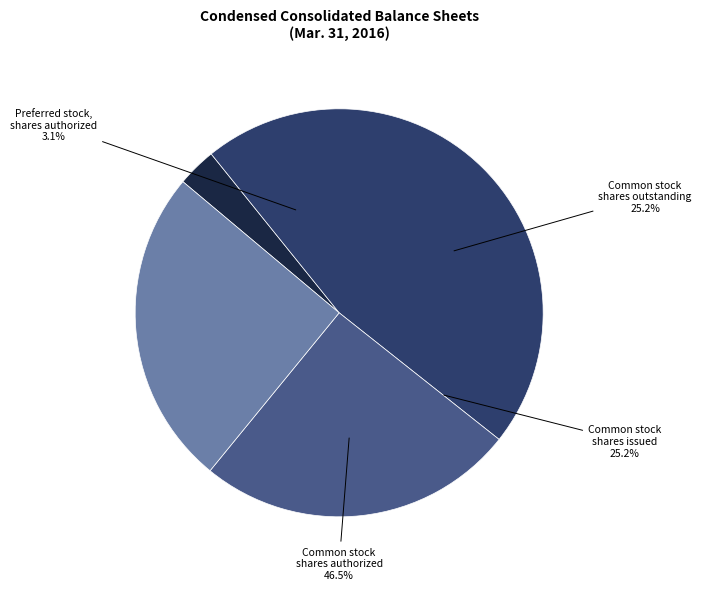

Rank the categories by value from lowest to highest.

Preferred stock, shares authorized, Common stock shares outstanding, Common stock shares issued, Common stock shares authorized